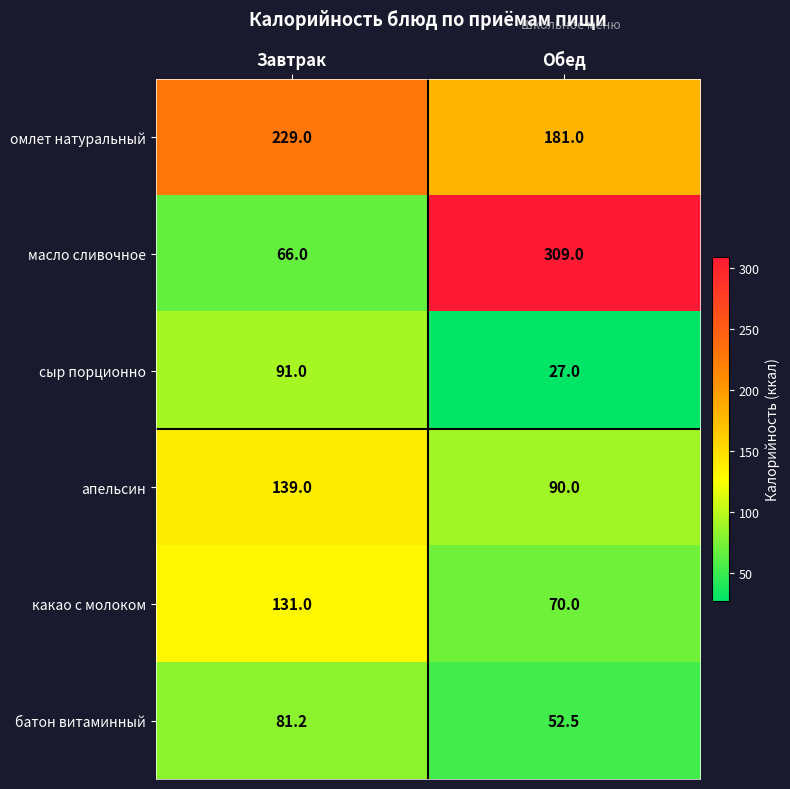

Reading left to right, transcribe all the data shown in this chart.

омлет натуральный: Завтрак=229.0	Обед=181.0
масло сливочное: Завтрак=66.0	Обед=309.0
сыр порционно: Завтрак=91.0	Обед=27.0
апельсин: Завтрак=139.0	Обед=90.0
какао с молоком: Завтрак=131.0	Обед=70.0
батон витаминный: Завтрак=81.2	Обед=52.5